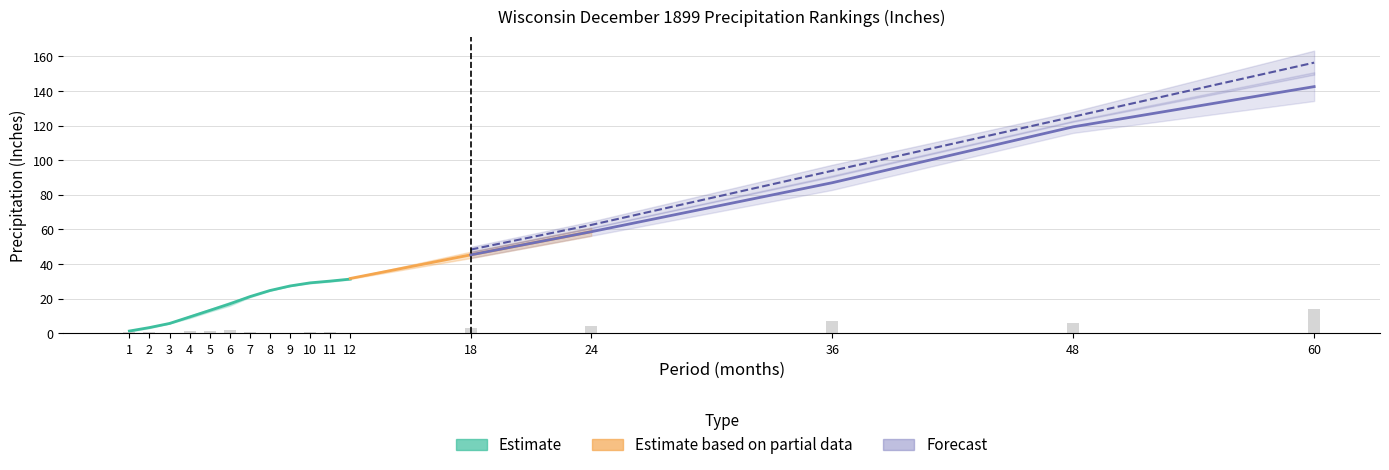

What is the minimum value for Value?

1.7